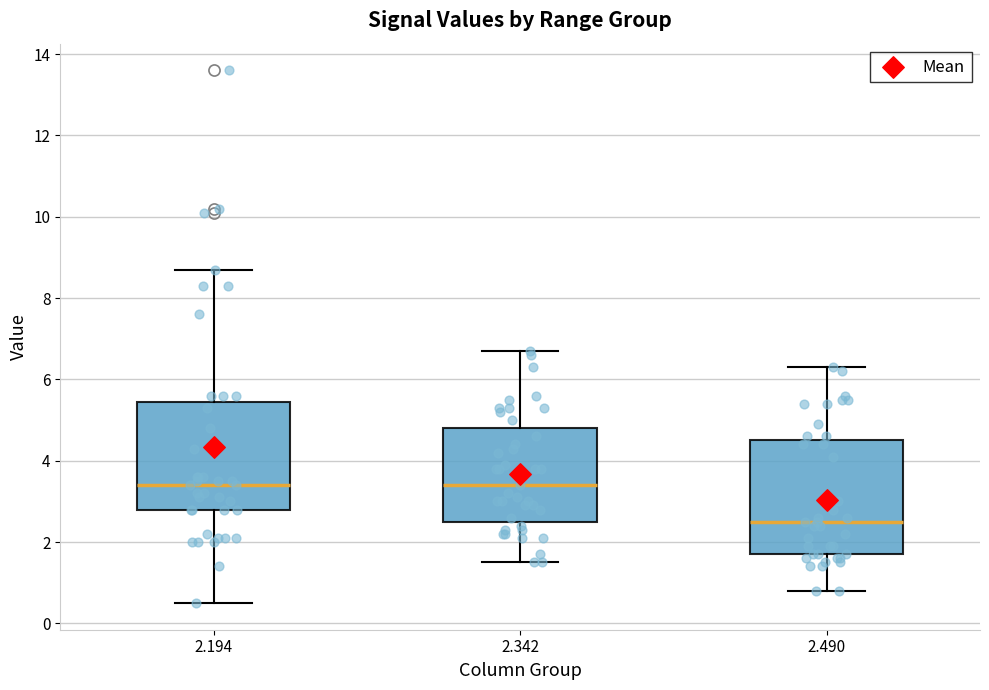

Which box has the lowest median line?

2.490